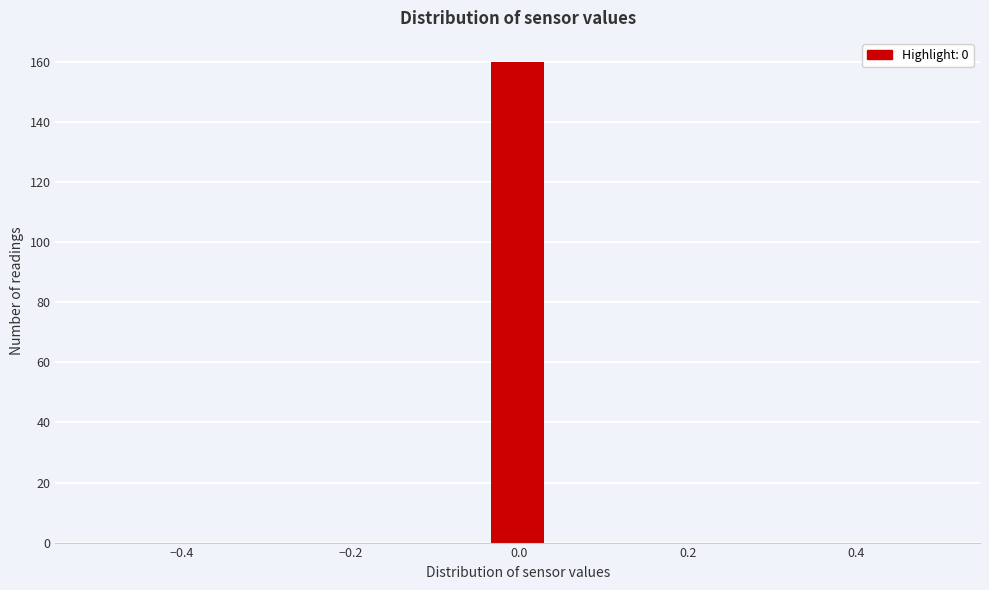

Around what value on the x-axis is the tallest bar? Give the approximate position of its centre, as read against the axis.

0.00